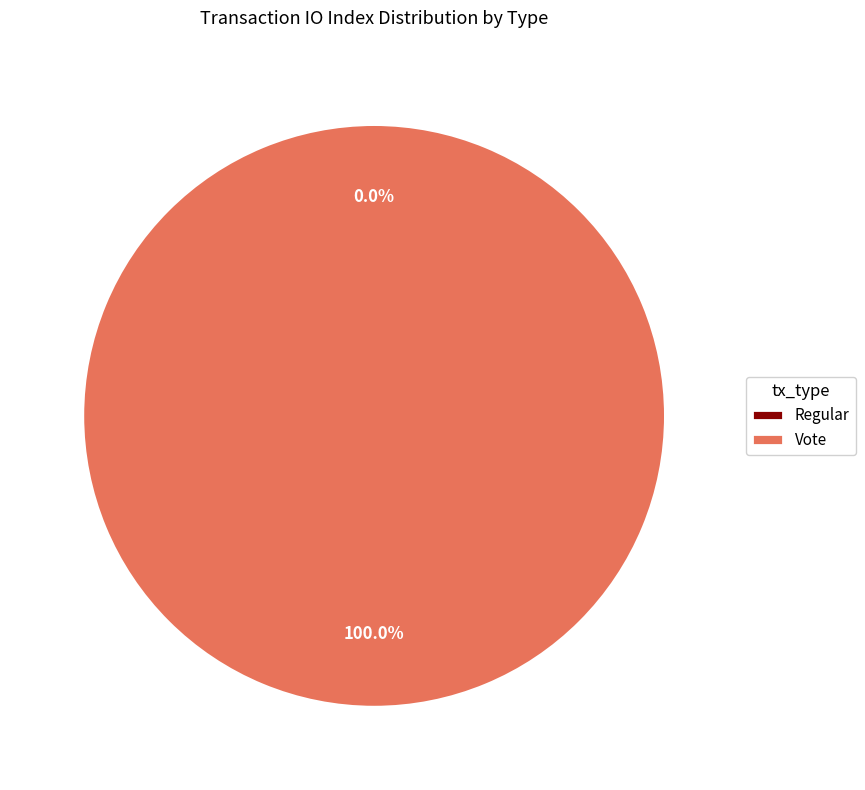

How many slices are in this pie chart?

2